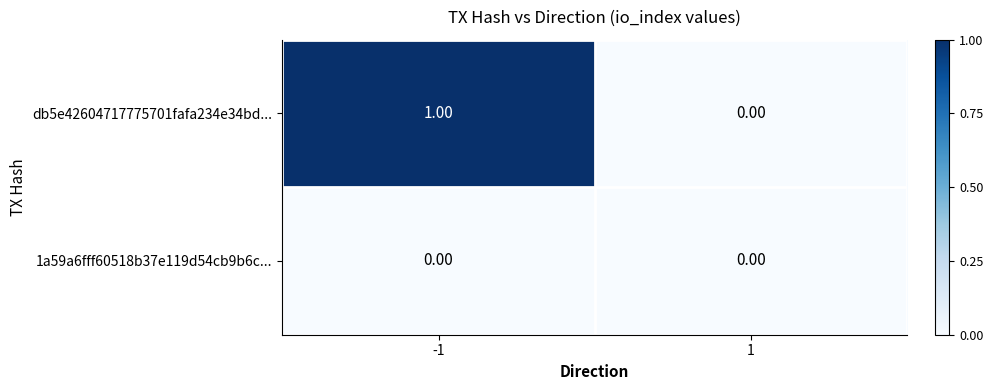

Count the number of categories in the chart.

2